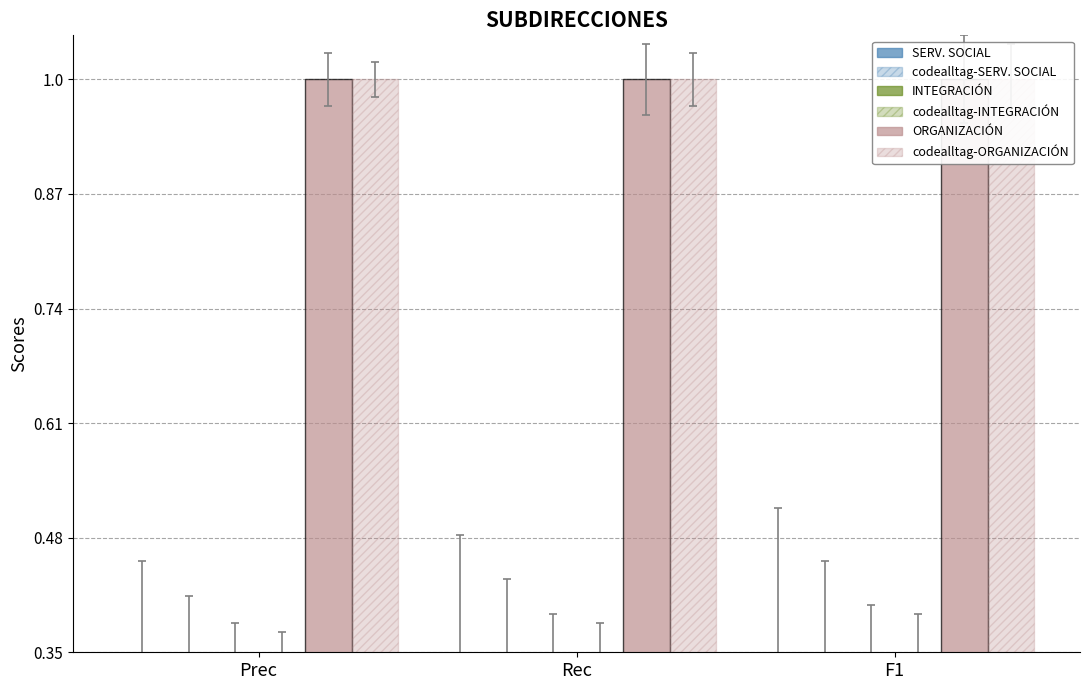

List the series in order of their peak value, highest first.

ORGANIZACIÓN, codealltag-ORGANIZACIÓN, SERV. SOCIAL, codealltag-SERV. SOCIAL, INTEGRACIÓN, codealltag-INTEGRACIÓN